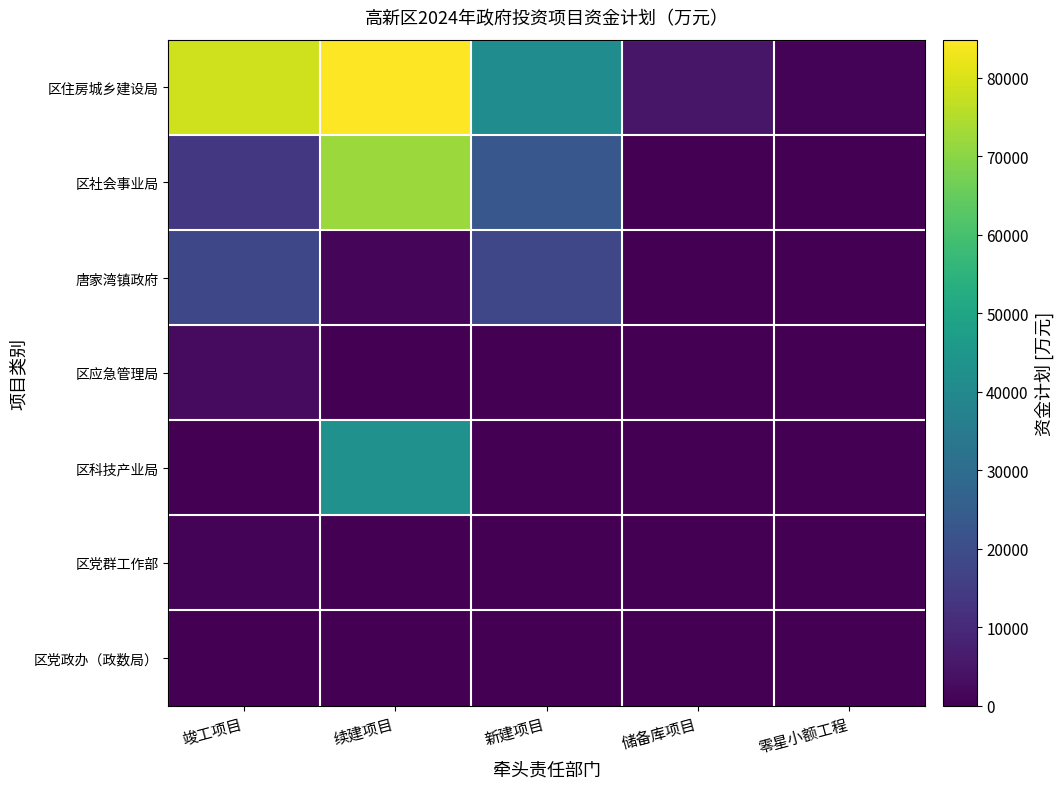

What is the total value across all series at 新建项目?

82321.8